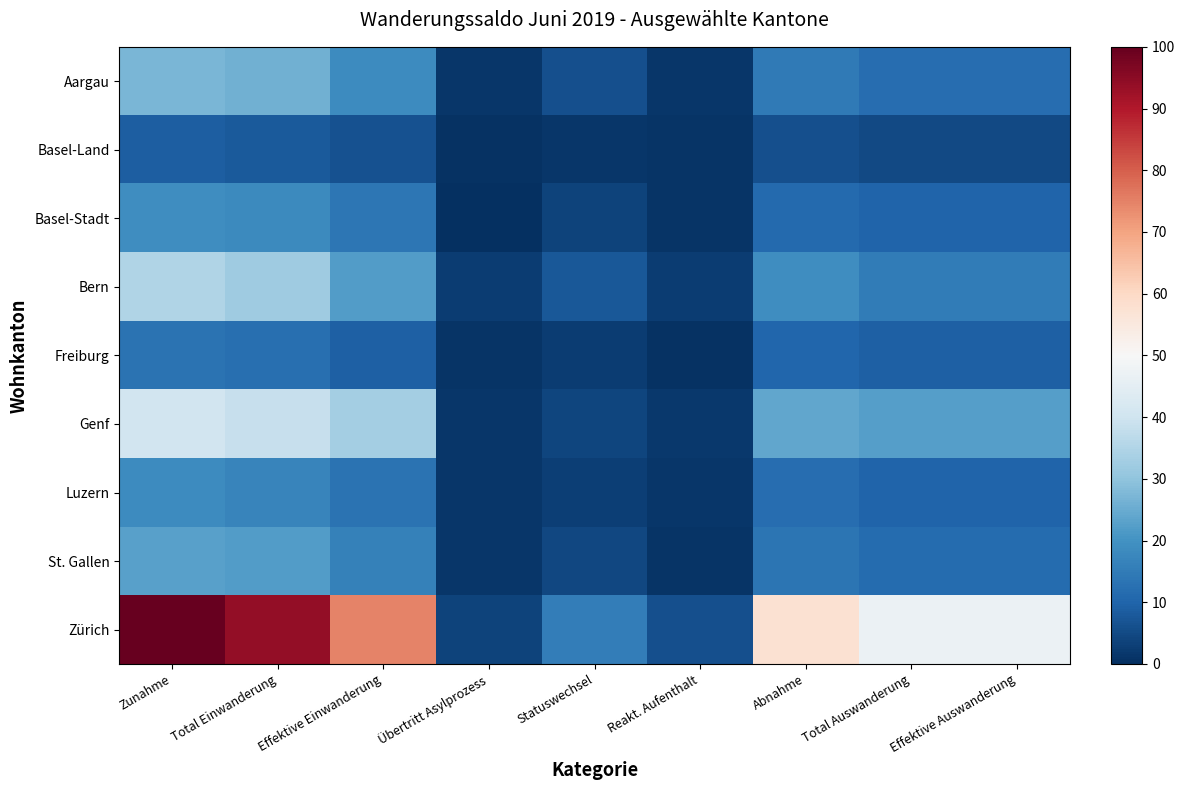

Which series has the widest spread of values?

Zürich